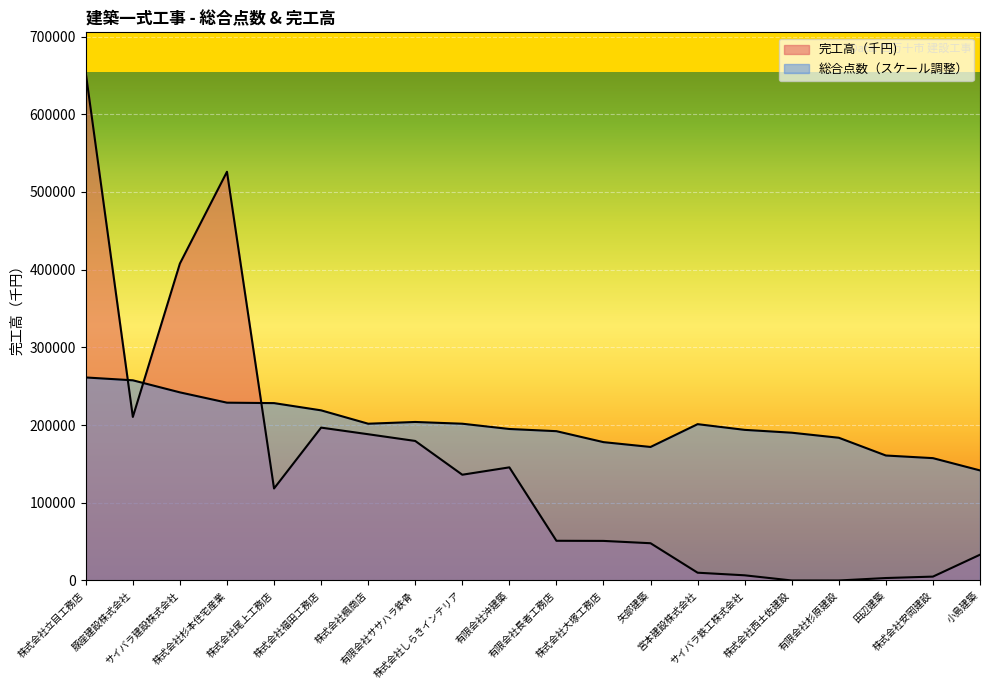

What is the maximum value for 総合点数?

261286.8